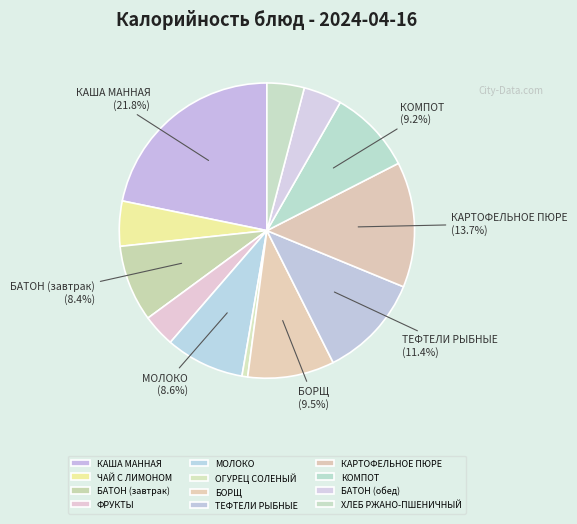

Which slice is the smallest?

ОГУРЕЦ СОЛЕНЫЙ